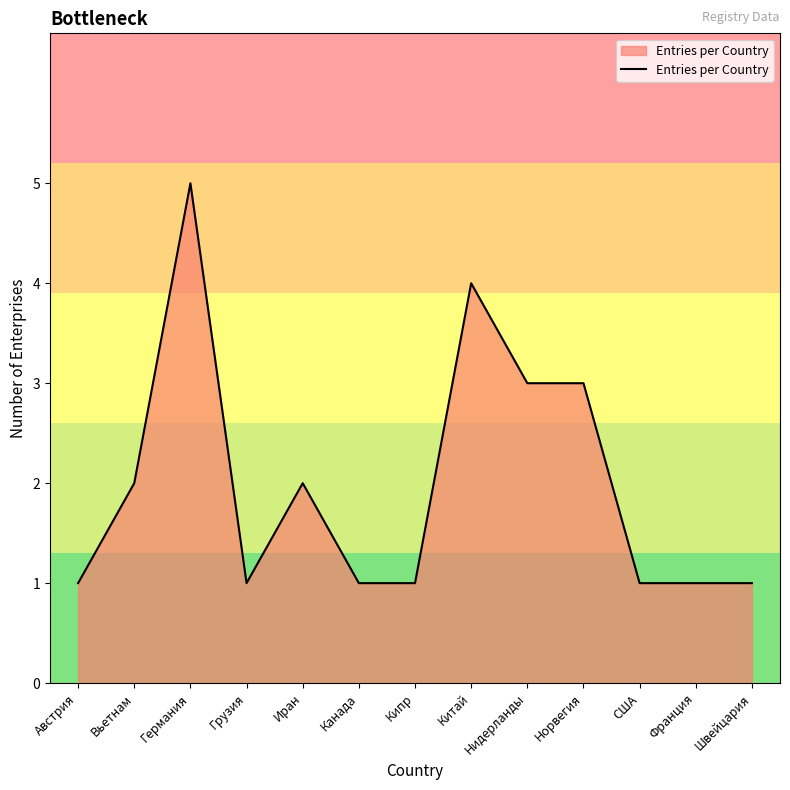

Is it true that the value at Швейцария is 1?

True